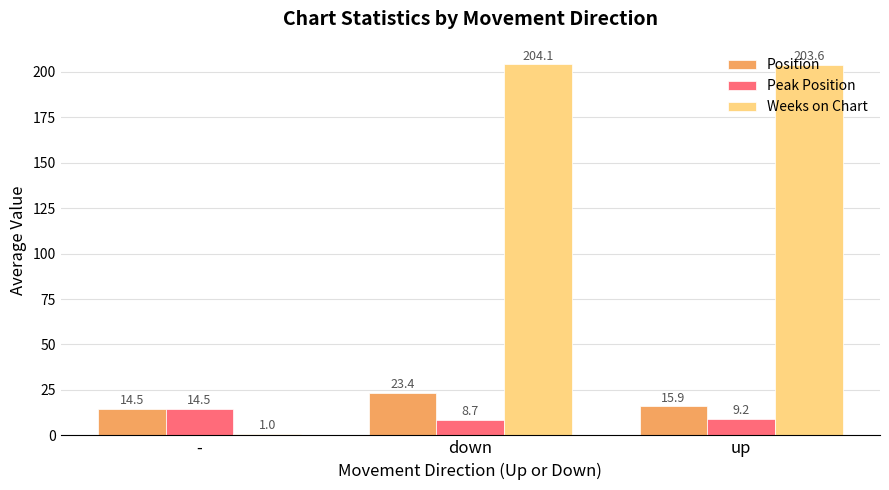

What is the total value across all series at -?

30.0